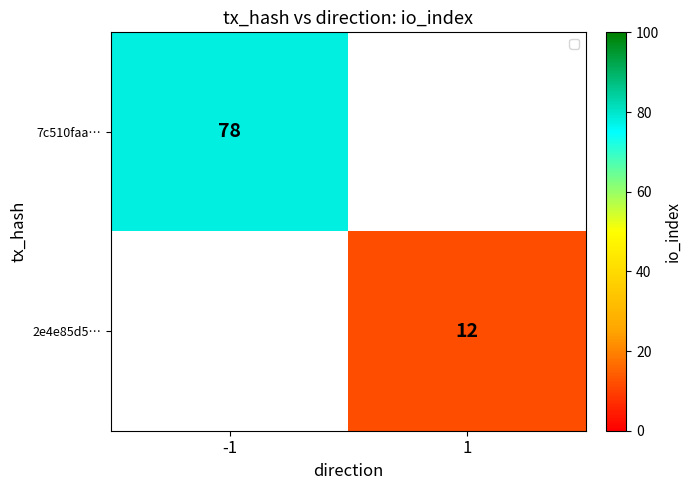

Which category has the lowest value across all series?

1